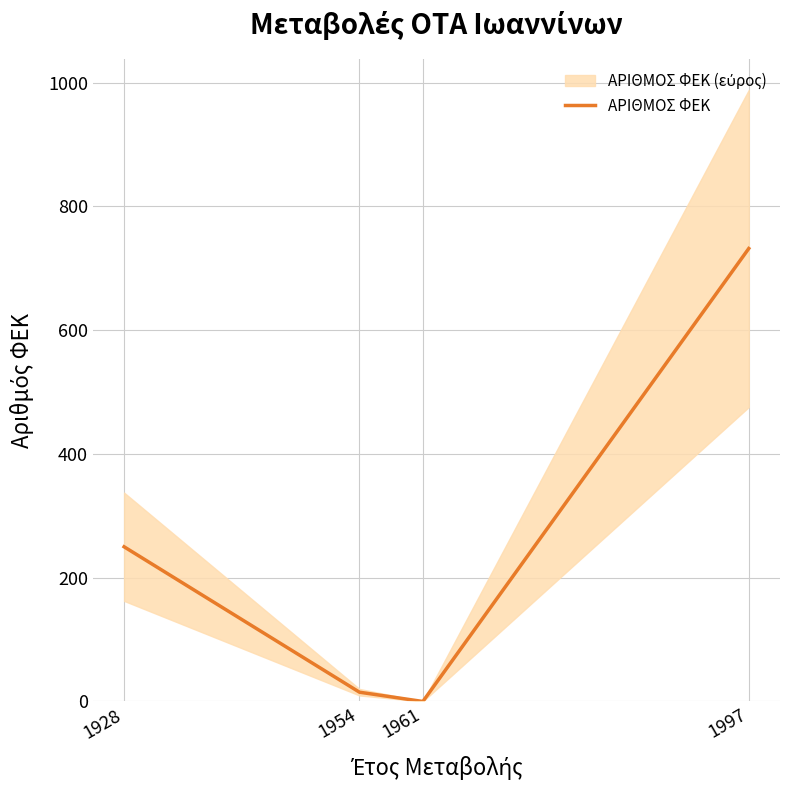

What is the difference between the second highest and second lowest values?

235